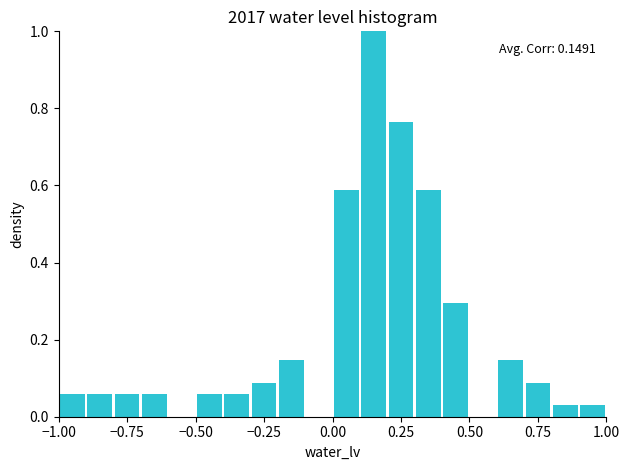

Read against the x-axis, roughly where is the centre of the tallest bar?

0.15